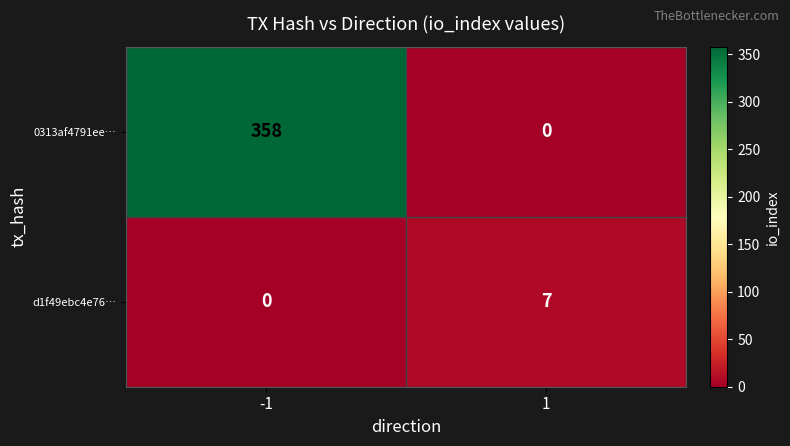

Which series changed the most between -1 and 1?

0313af4791ee…